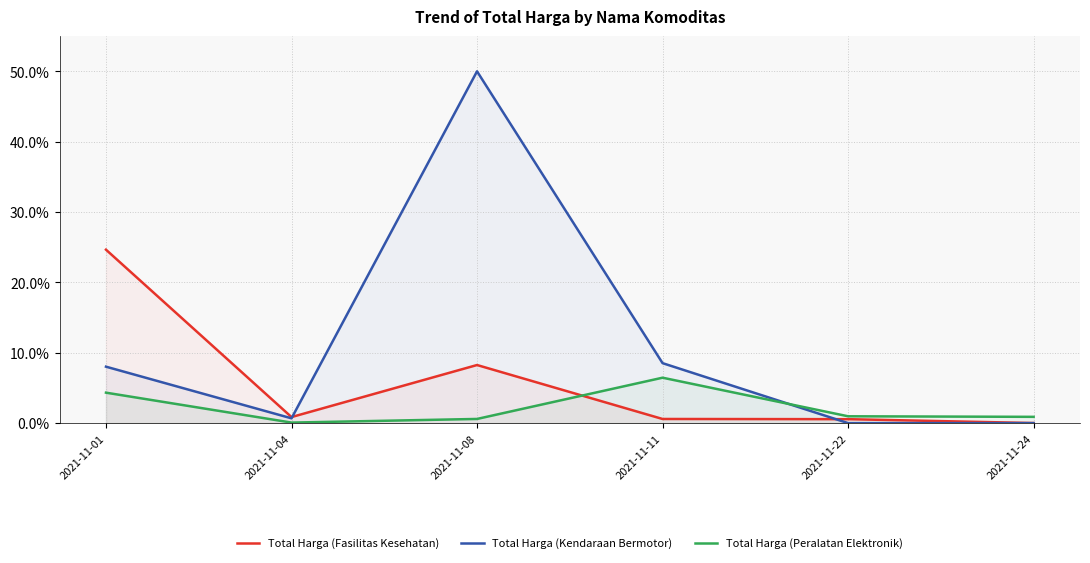

True or false: Total Harga (Kendaraan Bermotor) has more than 2 interior local peaks.

False